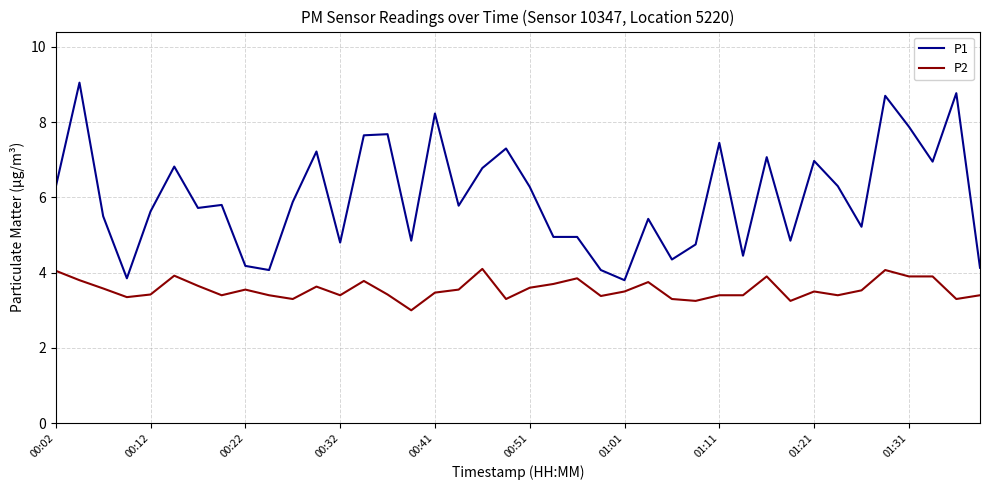

True or false: P2 and P1 intersect in this chart.

False